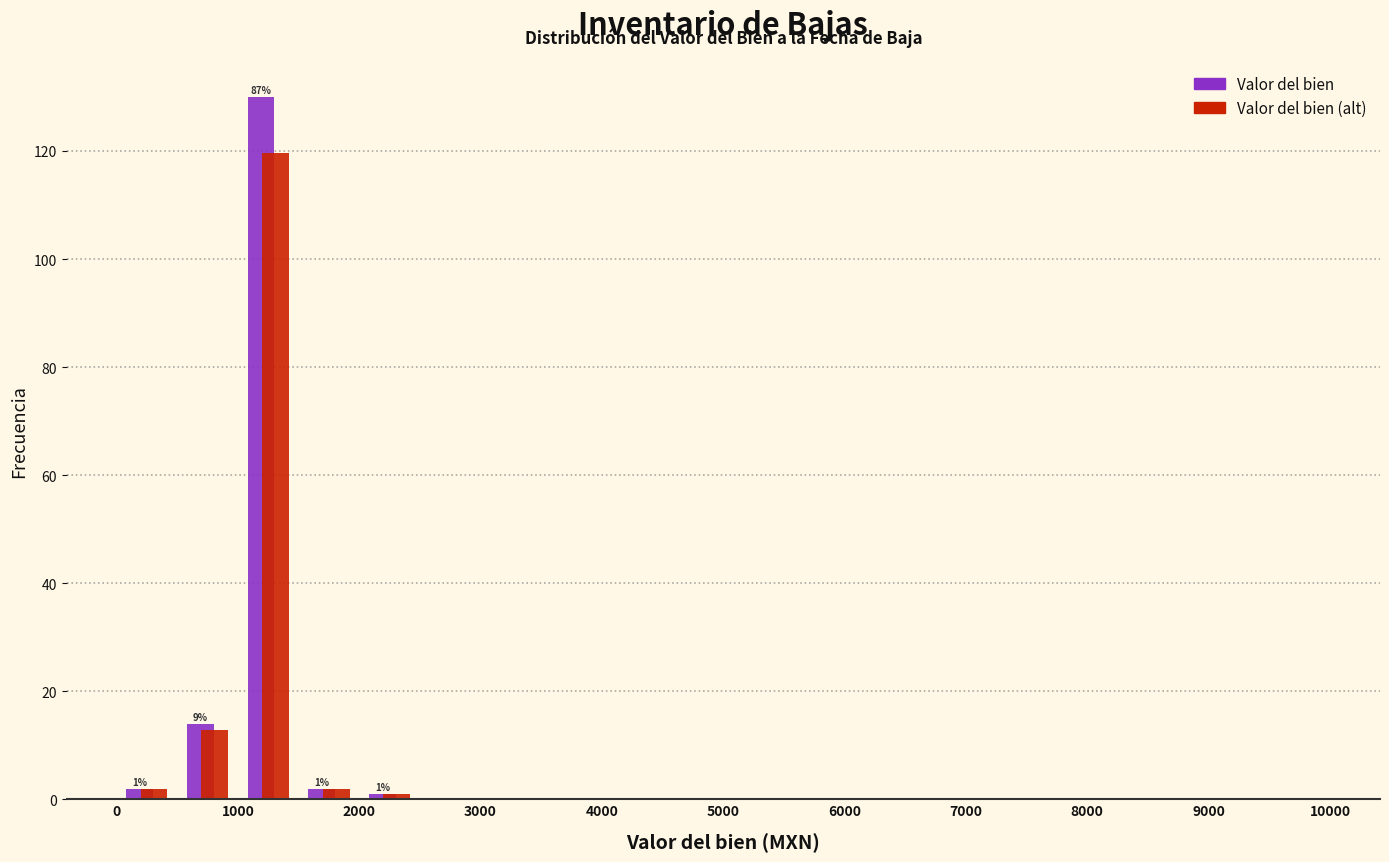

In the Valor del bien series, which range on the x-axis has the tallest bar?

1000 to 1500